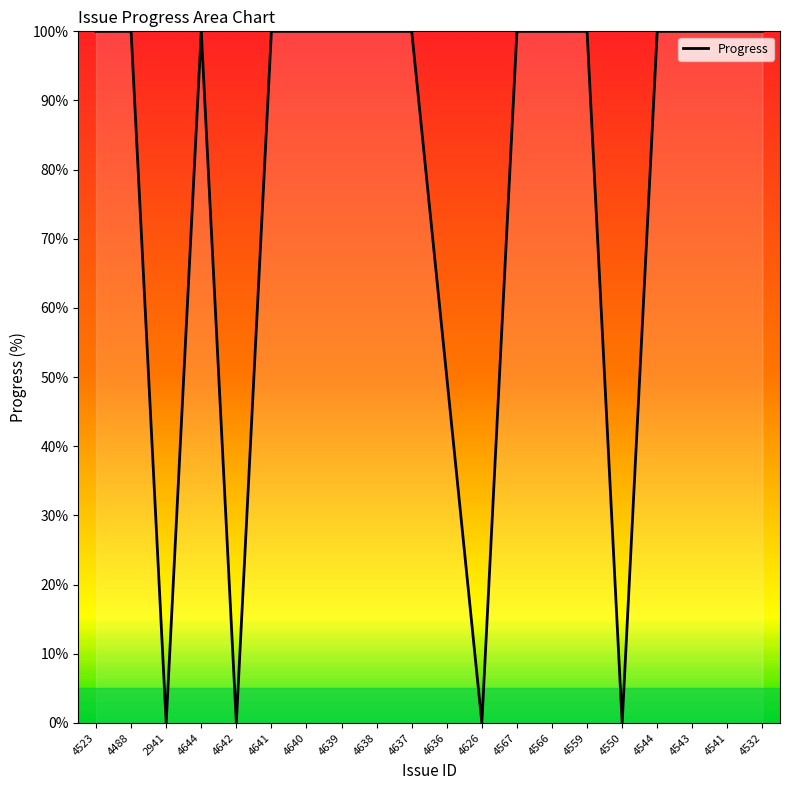

What is the sum of the values at 4488 and 4566?

200